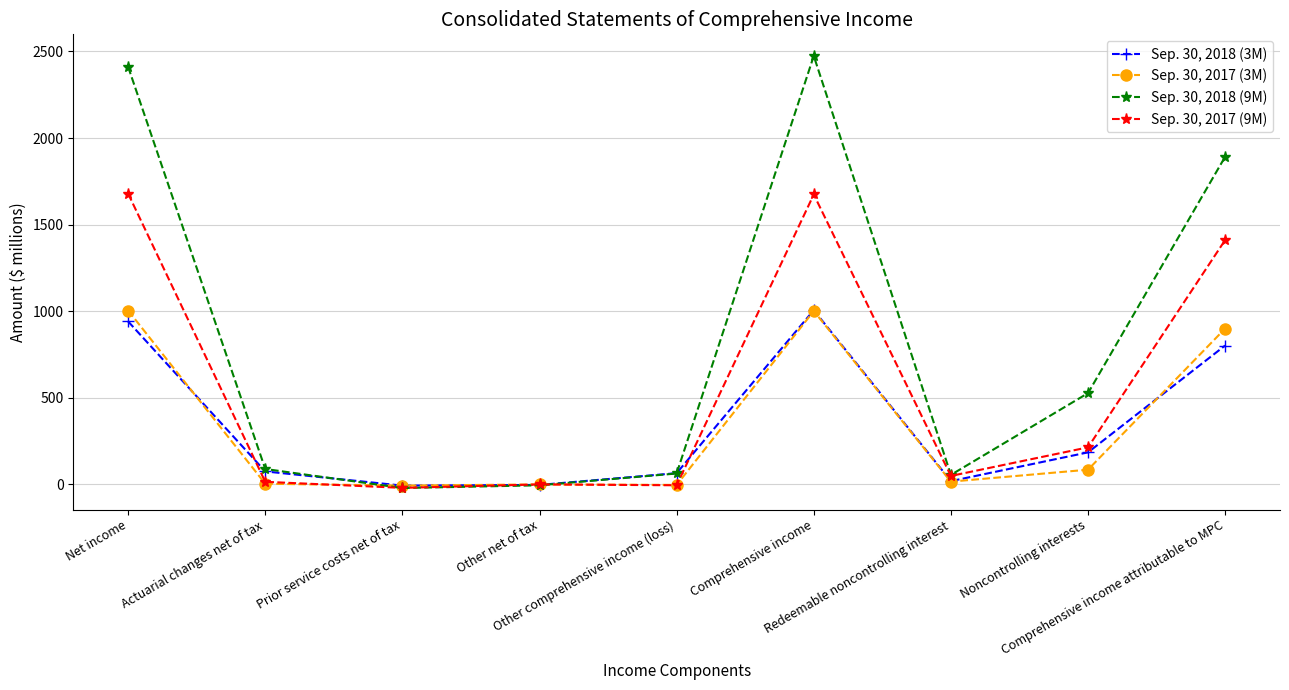

Which series changed the most between Actuarial changes net of tax and Comprehensive income?

Sep. 30, 2018 (9M)